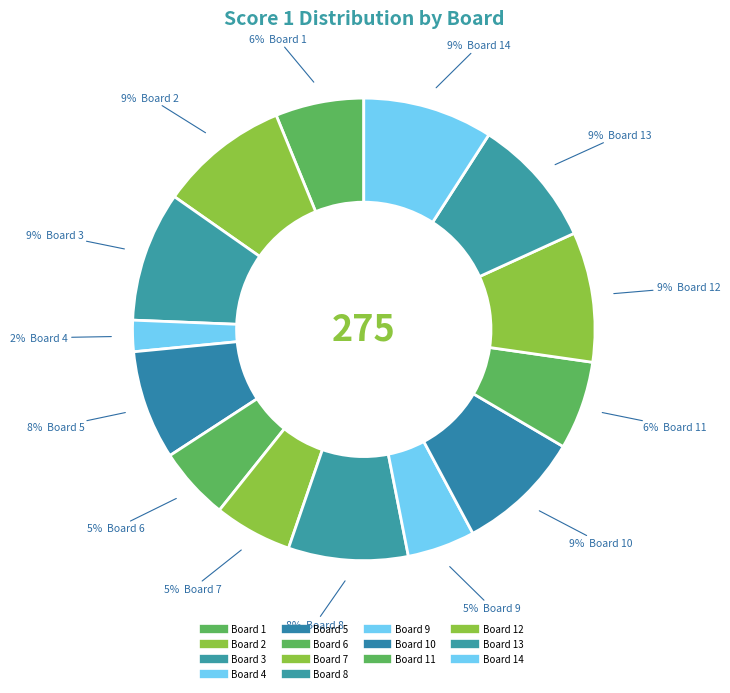

Count the number of slices in the pie.

14